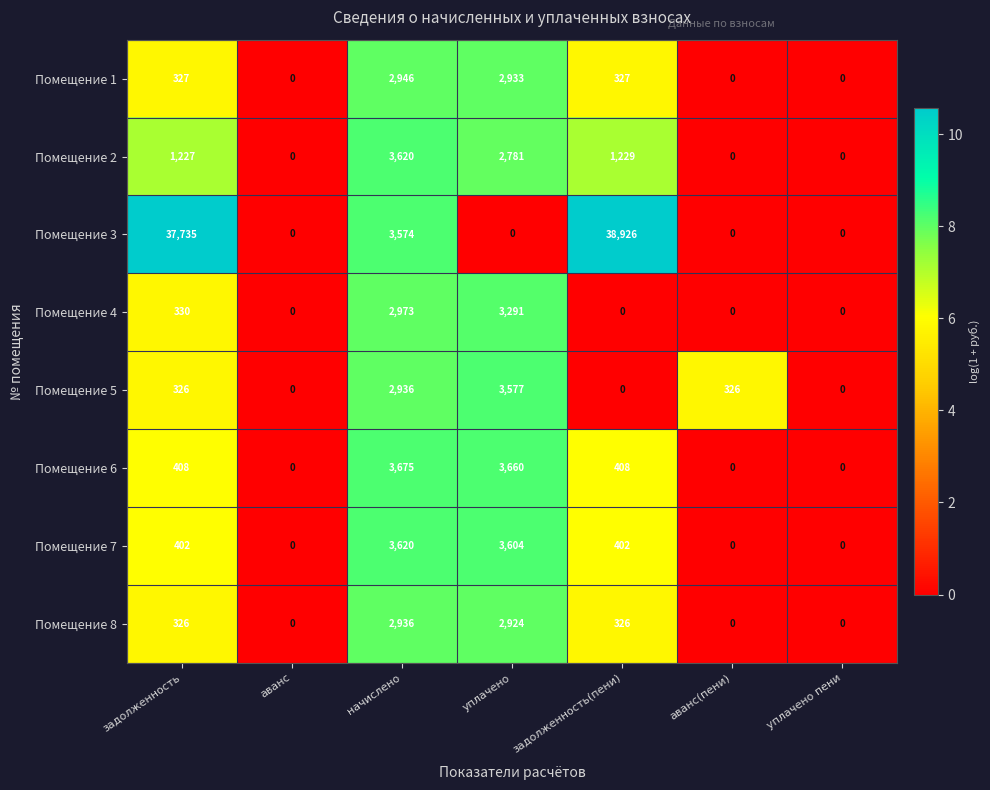

Rank the series at уплачено from lowest to highest value.

Помещение 3, Помещение 2, Помещение 8, Помещение 1, Помещение 4, Помещение 5, Помещение 7, Помещение 6